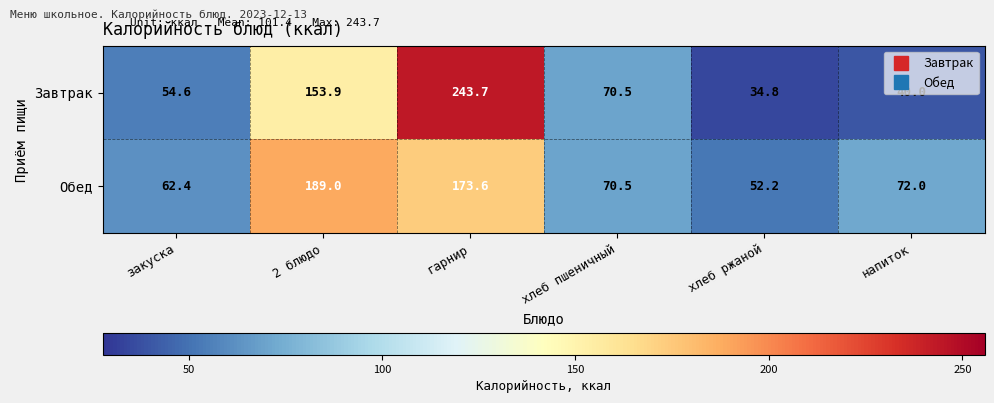

At which category is the sum across all series the highest?

гарнир